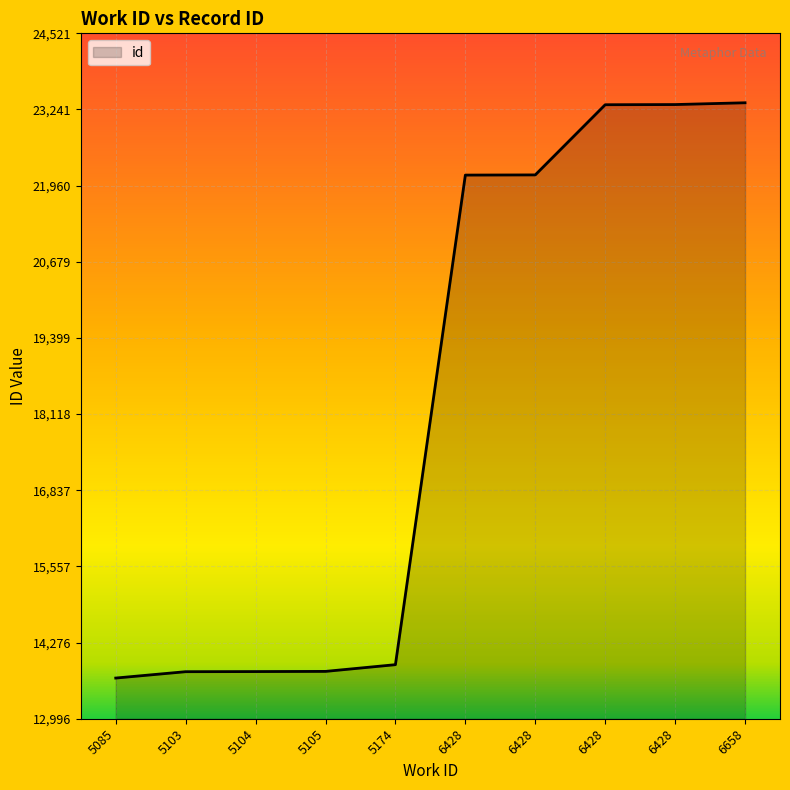

What is the maximum value shown in the chart?

23354